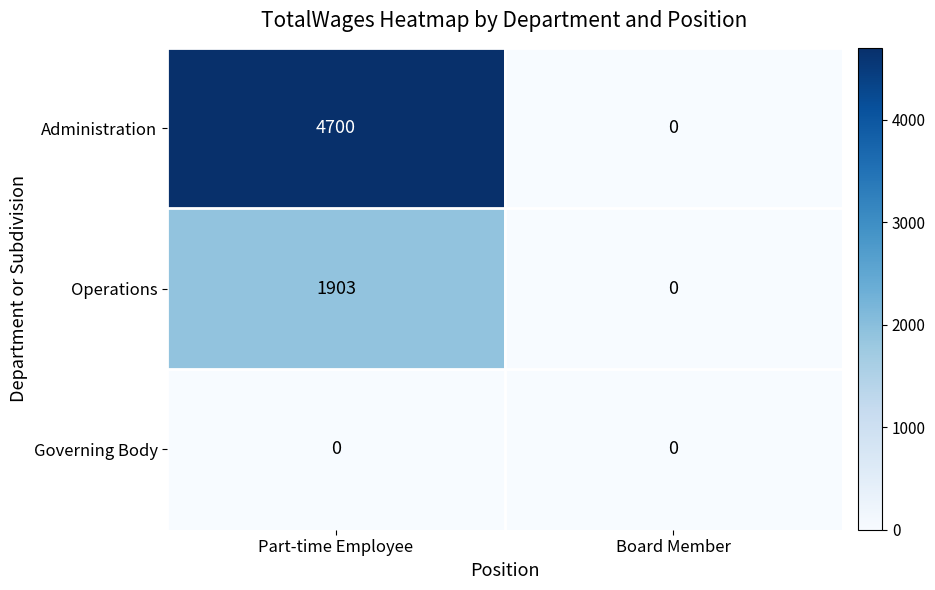

Rank the series by their maximum value, from highest to lowest.

Administration, Operations, Governing Body